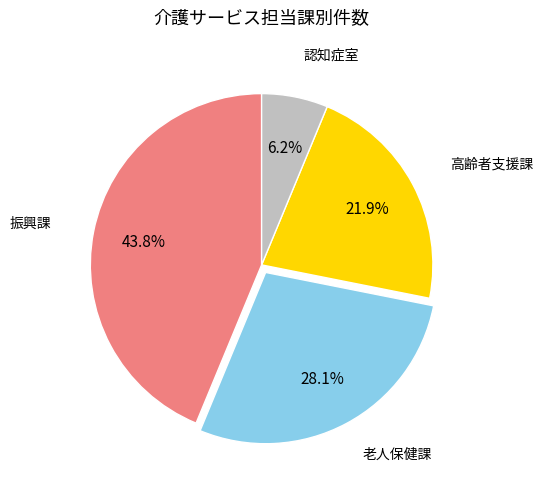

Which has a higher value, 認知症室 or 老人保健課?

老人保健課